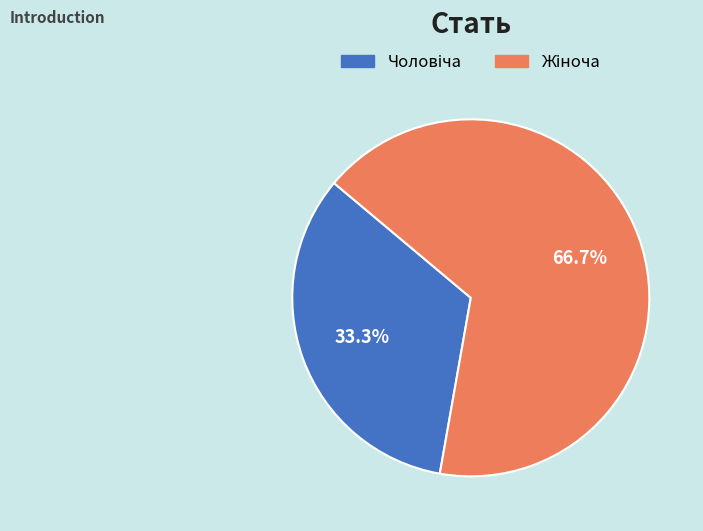

Is there a majority slice in this chart?

Yes